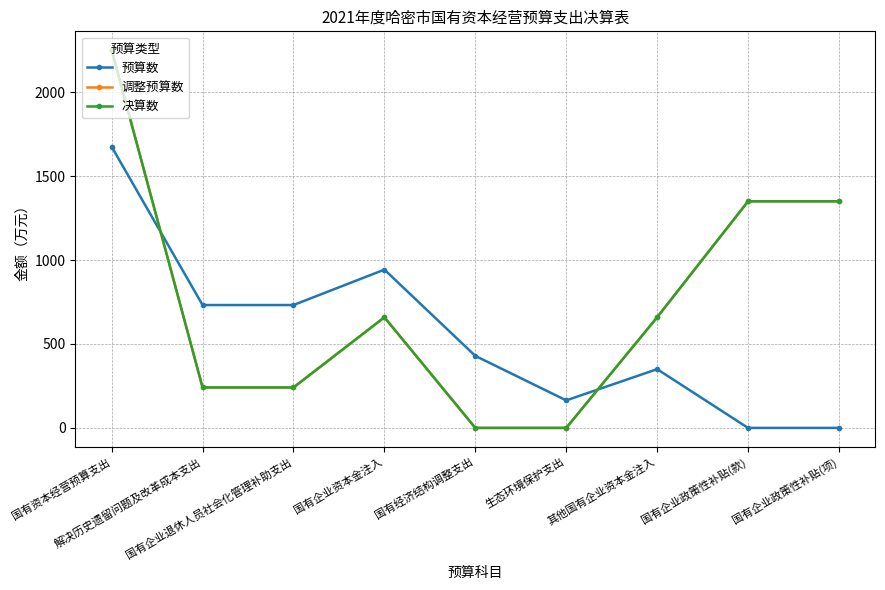

What position from the left is 国有企业资本金注入?

4